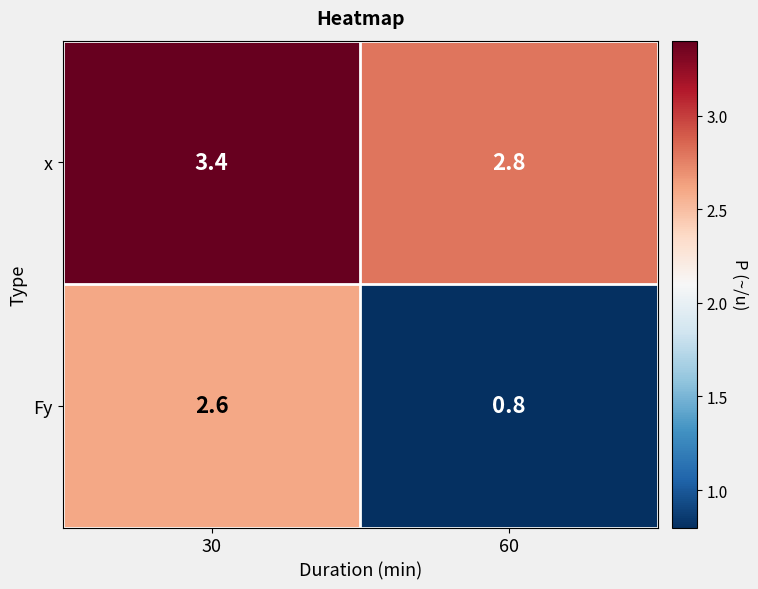

What is the smallest value displayed?

0.8